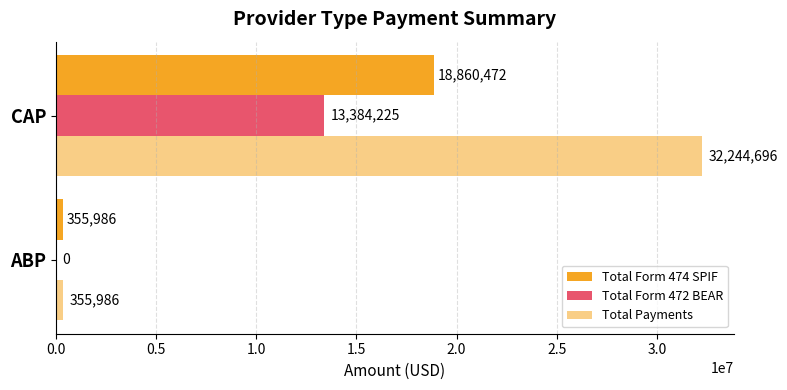

How many series are shown in this chart?

3